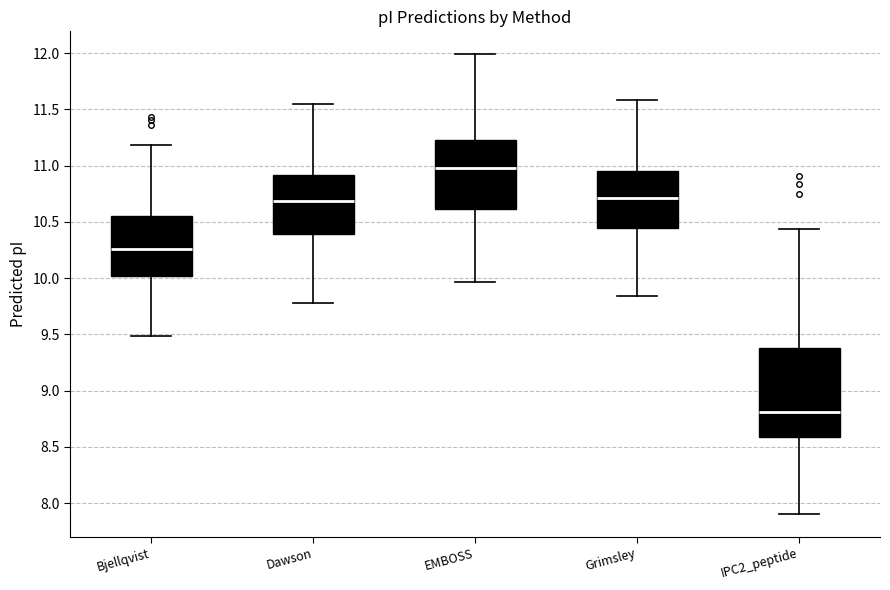

Reading left to right, read every box against the y-axis: the position of its median line, the range the box covers, and the ends of its whiskers. The values are not printed on the chart, so give them approximately, as read against the axis.

Bjellqvist: median 10.25, box 10.00 to 10.55, whiskers 9.50 to 11.20
Dawson: median 10.70, box 10.40 to 10.90, whiskers 9.80 to 11.55
EMBOSS: median 11.00, box 10.60 to 11.25, whiskers 9.95 to 12.00
Grimsley: median 10.70, box 10.45 to 10.95, whiskers 9.85 to 11.60
IPC2_peptide: median 8.80, box 8.60 to 9.40, whiskers 7.90 to 10.45